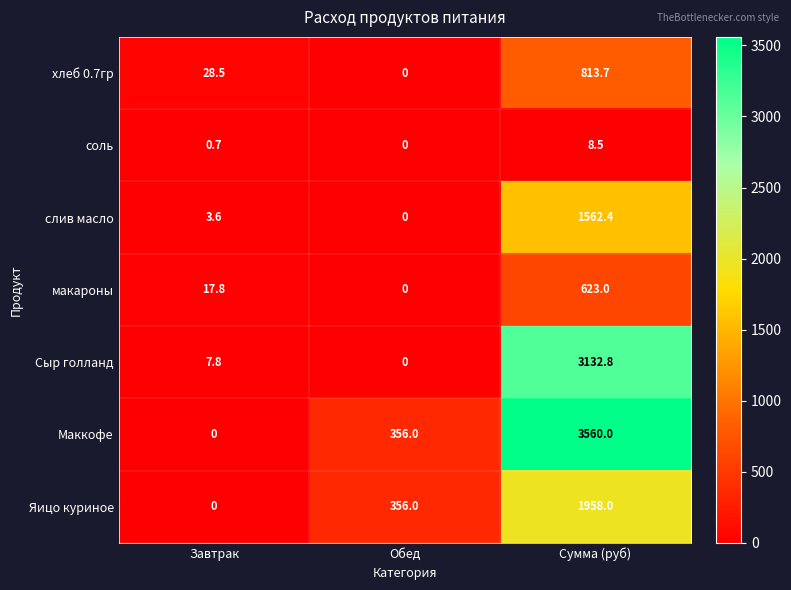

Which series has the largest total across all categories?

Маккофе